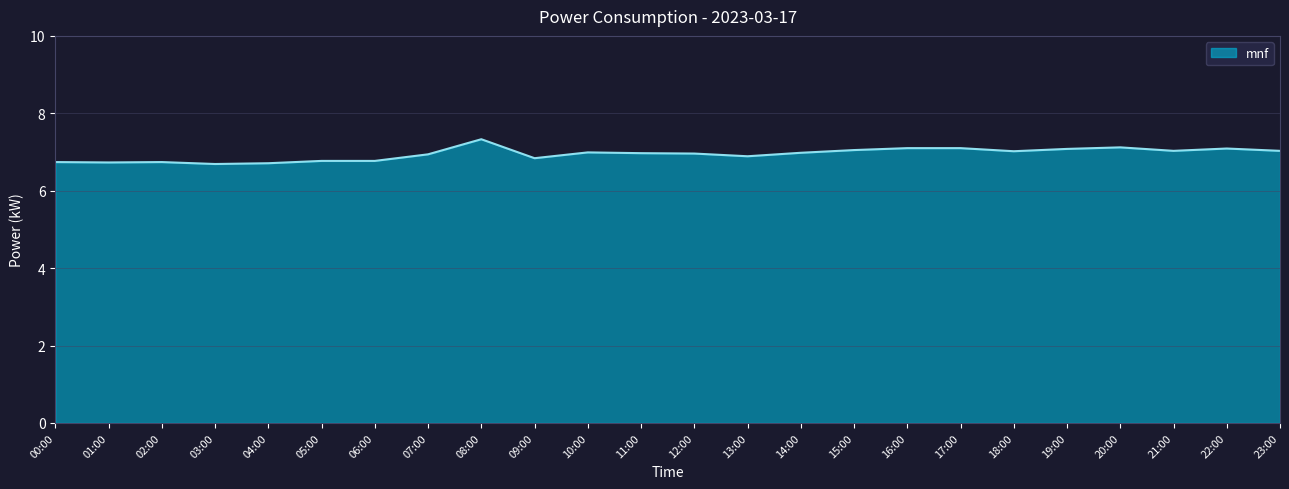

Which has a higher value, 01:00 or 23:00?

23:00